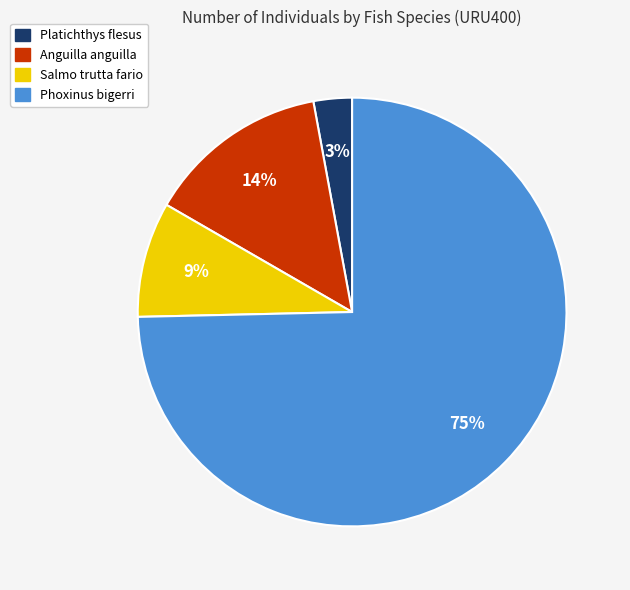

Which category has the smallest portion of the pie?

Platichthys flesus